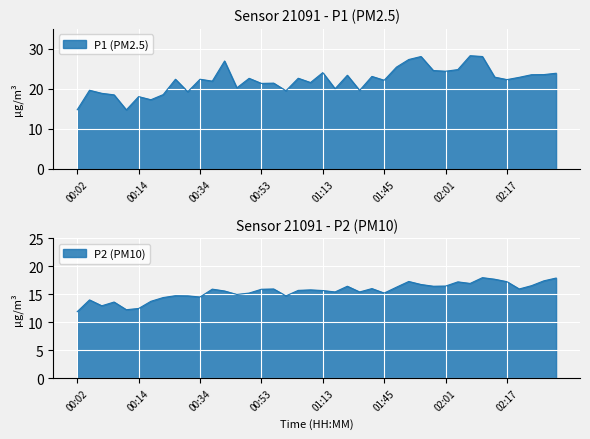

List the series in order of their overall mean, highest first.

P1, P2